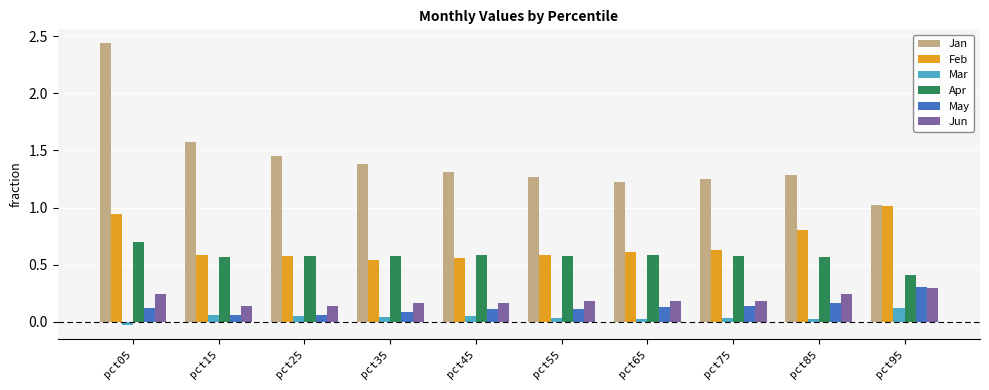

At how many categories does at least one series exceed 0?

10